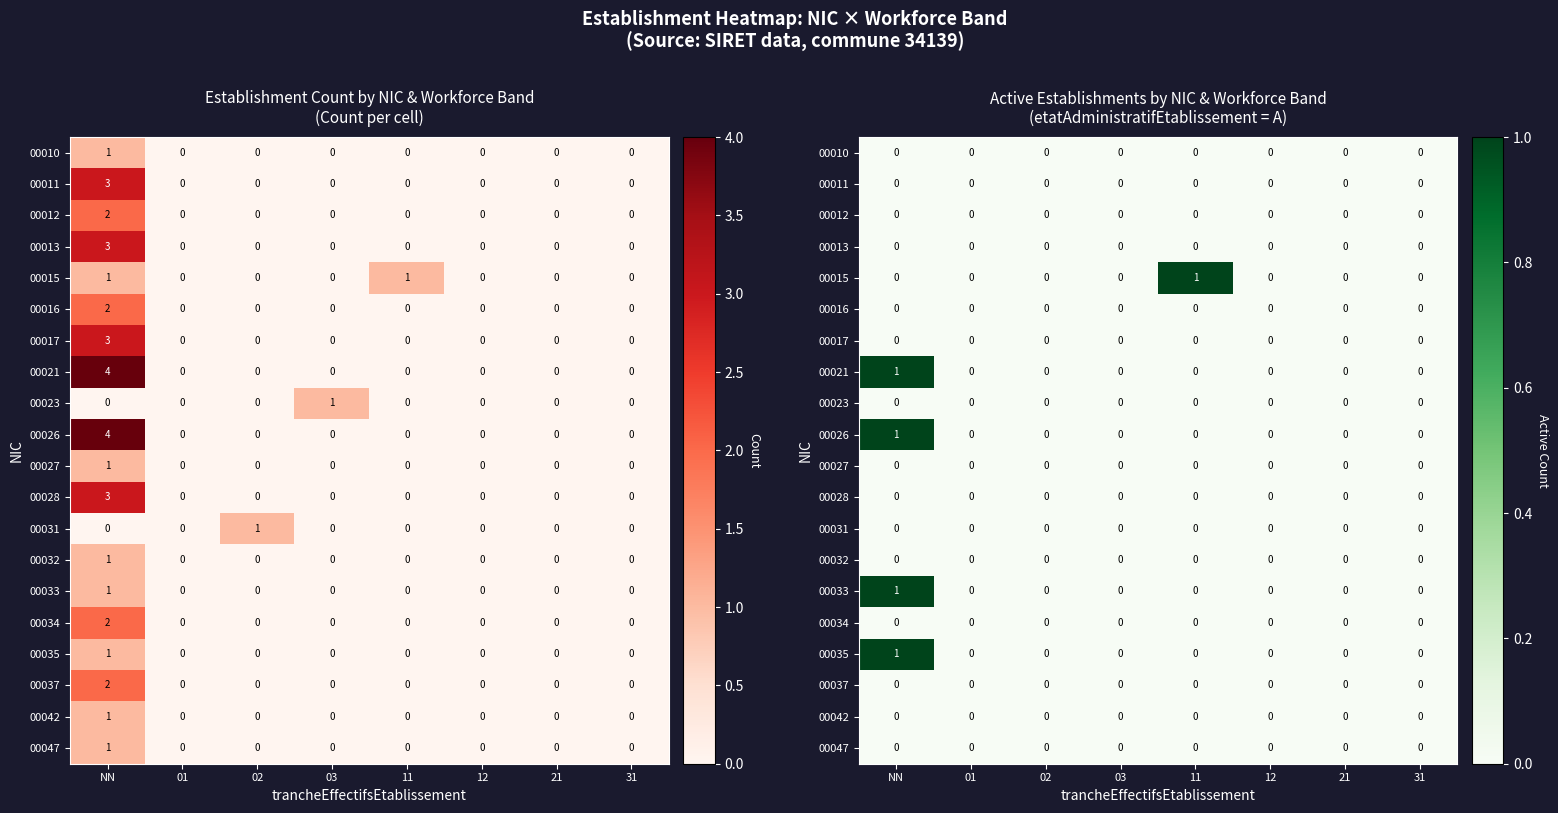

List the labels in order of 00012 value, smallest first.

NN, 01, 02, 03, 11, 12, 21, 31